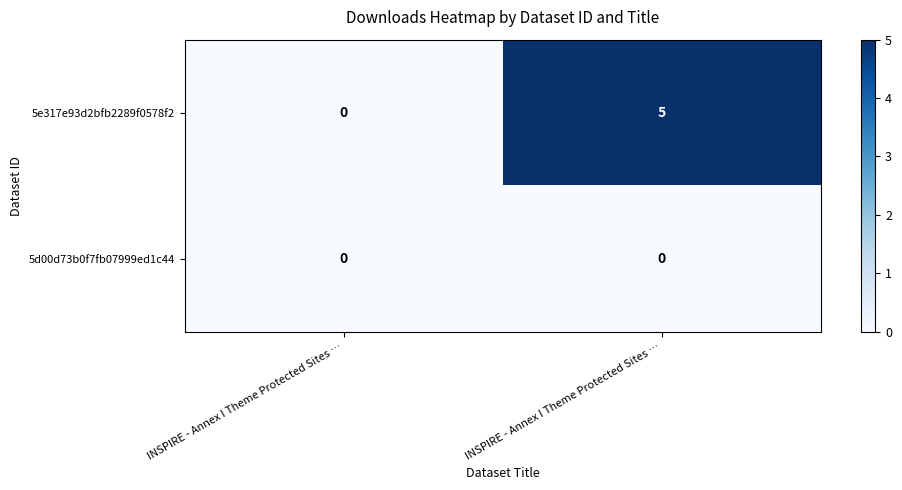

At how many categories does at least one series exceed 1?

1